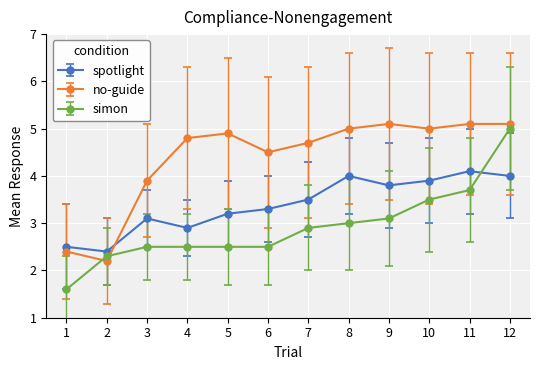

Which series has the largest total across all categories?

no-guide